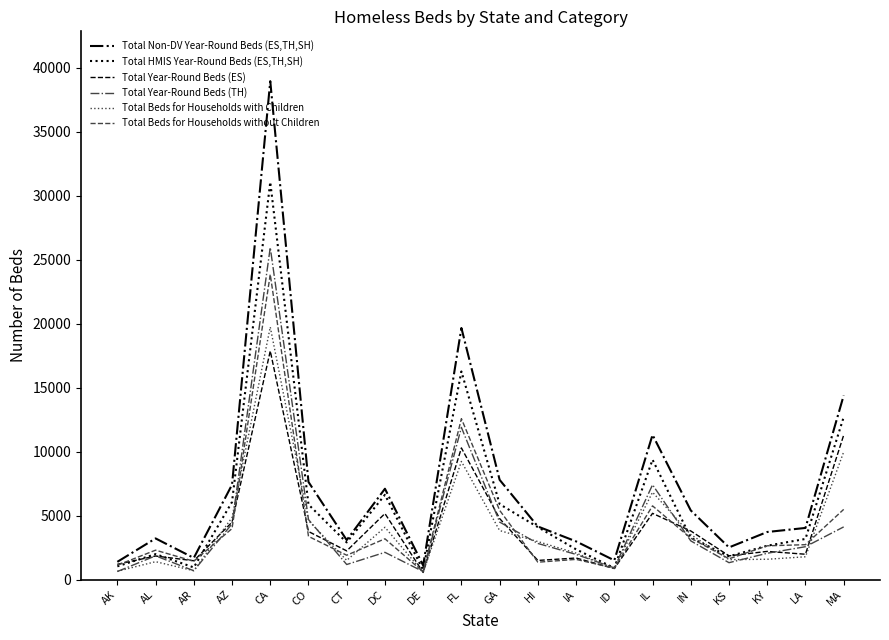

Which series has the largest total across all categories?

Total Non-DV Year-Round Beds (ES,TH,SH)